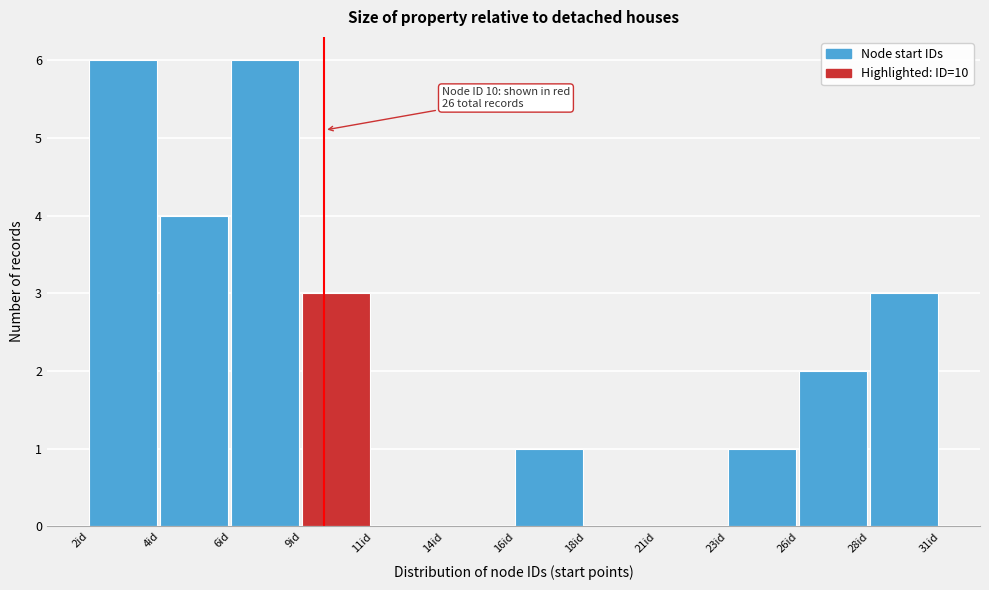

Reading right to left, transcribe all the data shown in this chart.

28id=3	26id=2	23id=1	21id=0	18id=0	16id=1	14id=0	11id=0	9id=3	6id=6	4id=4	2id=6